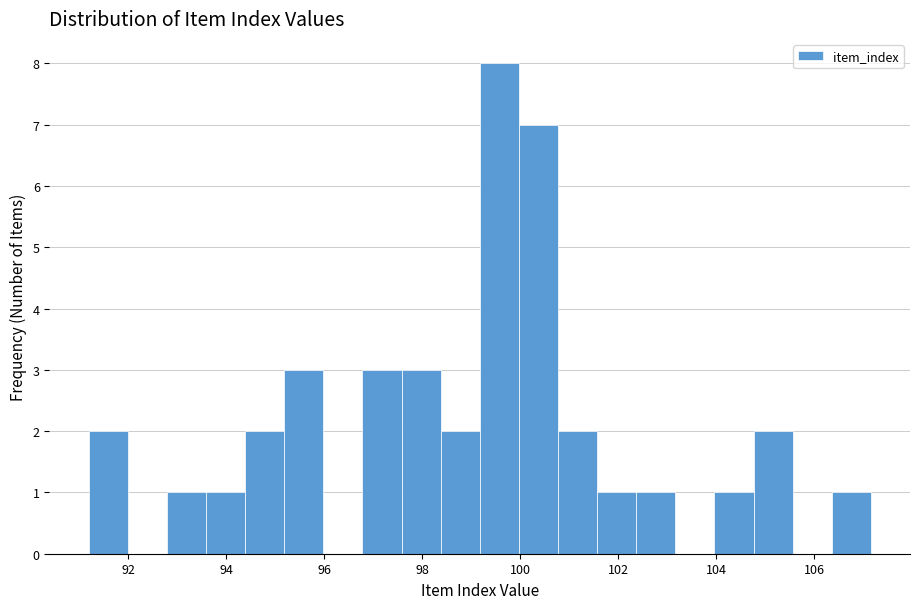

Around what value on the x-axis is the tallest bar? Give the approximate position of its centre, as read against the axis.

99.6